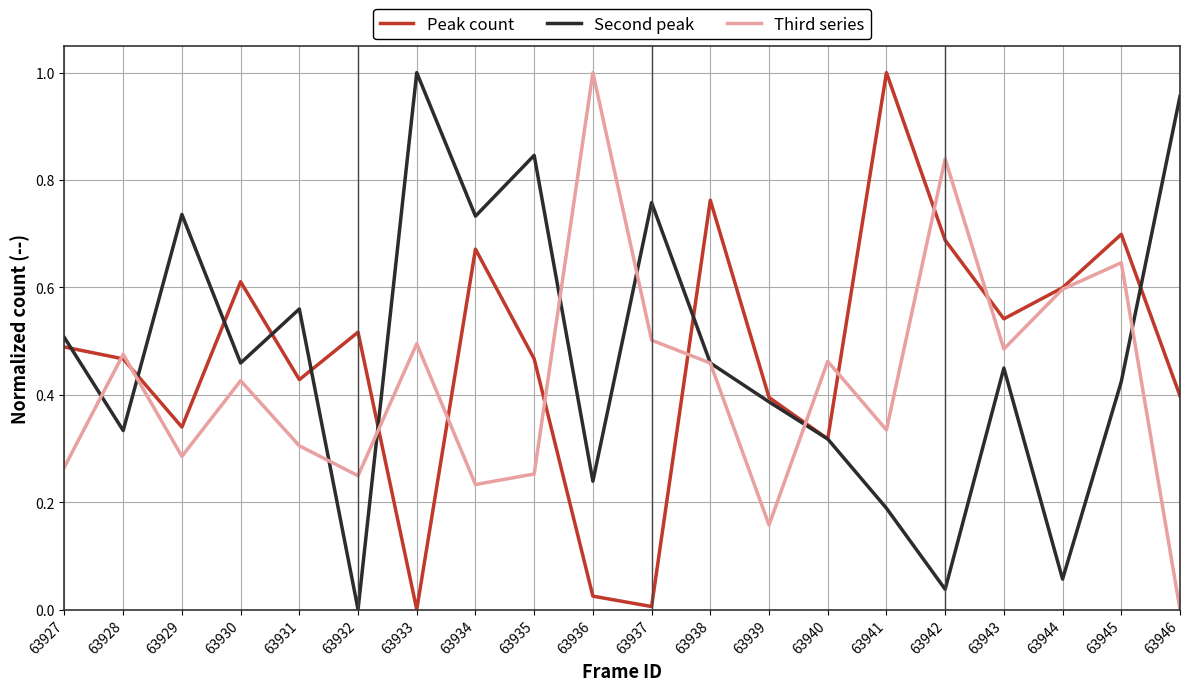

Which category has the highest value in the Second peak series?

63933